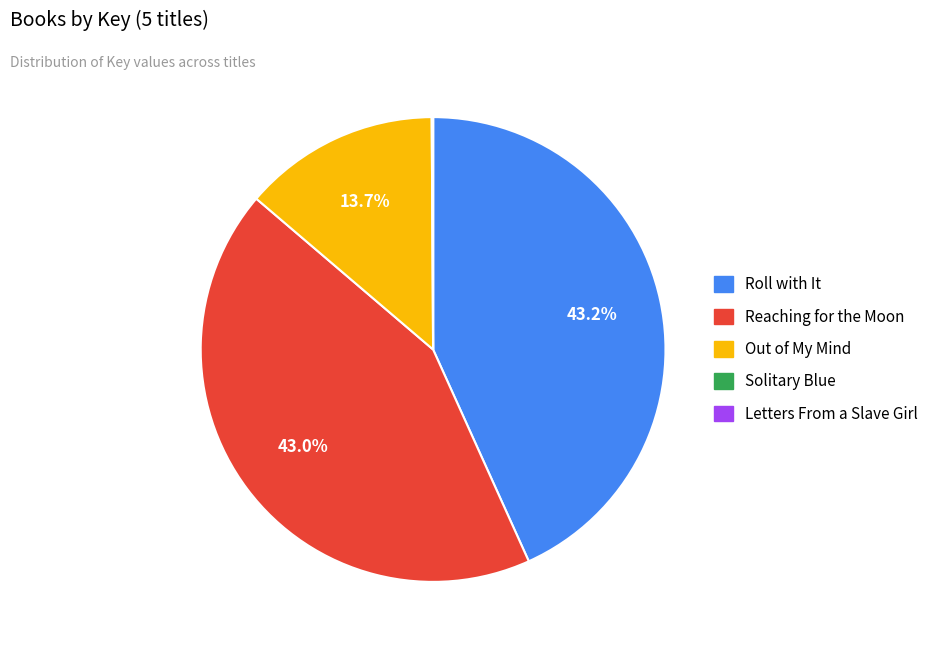

What is the total percentage of Out of My Mind and Roll with It?

56.9%